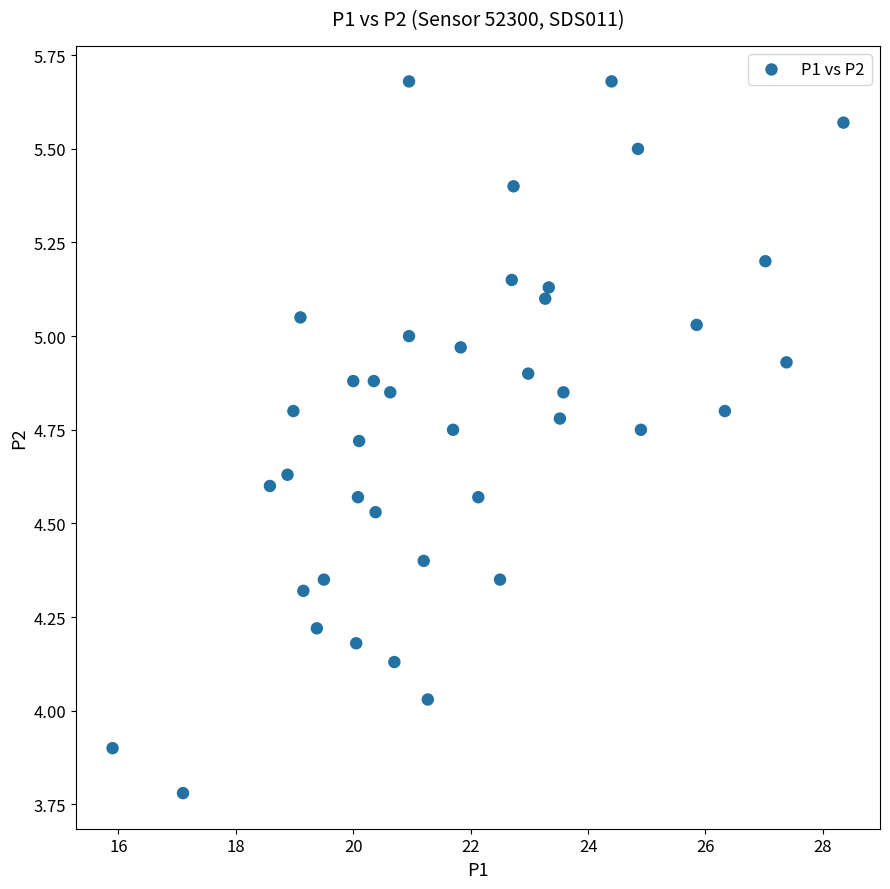

What is the range of X values (max minus min)?

12.5